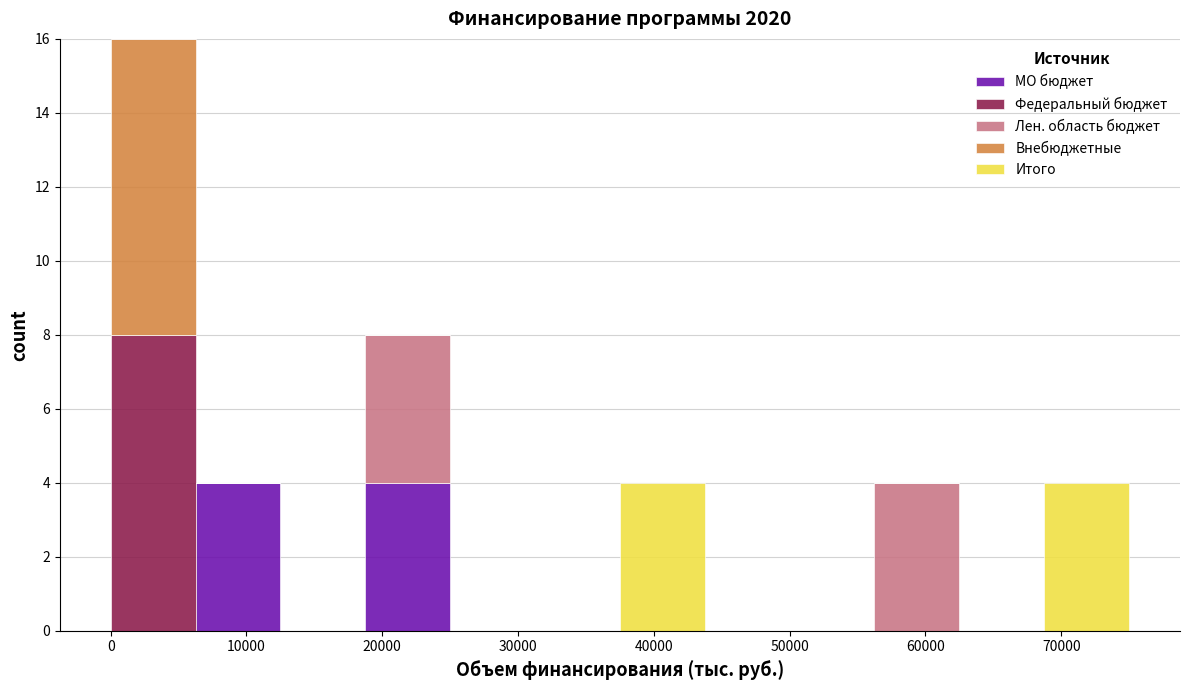

Reading left to right, list every stacked bar in this chart as the range it spans on the x-axis followed by its total height. Neither the bar edges nor the heights are printed on the chart, so give them approximately, as read against the axes.

0 to 6000: 16
6000 to 13000: 4
13000 to 19000: 0
19000 to 25000: 8
25000 to 31000: 0
31000 to 38000: 0
38000 to 44000: 4
44000 to 50000: 0
50000 to 56000: 0
56000 to 63000: 4
63000 to 69000: 0
69000 to 75000: 4